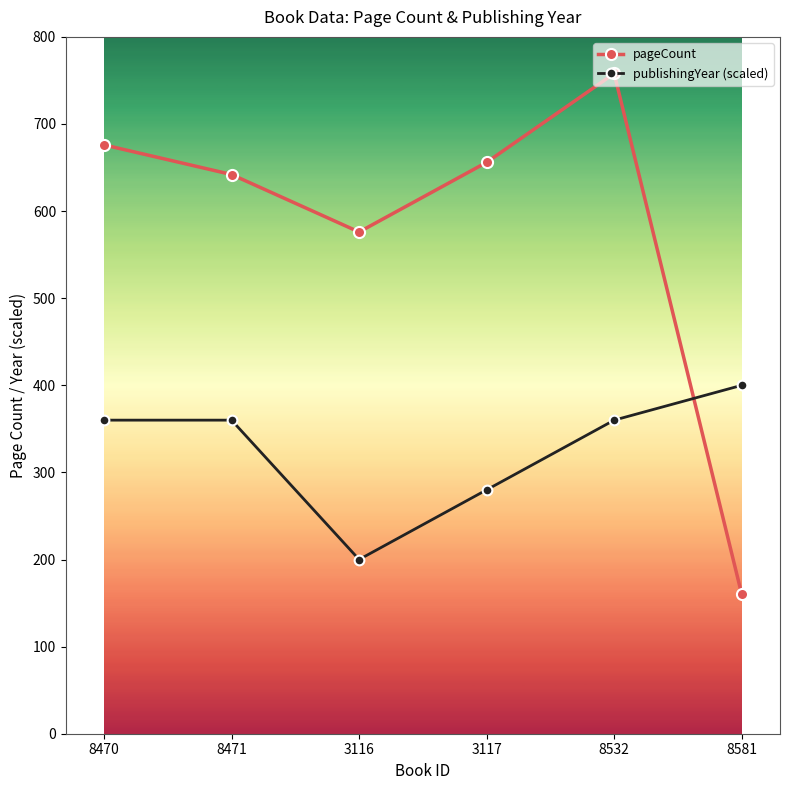

True or false: publishingYear (scaled) has a value of 360 at 8471.

True